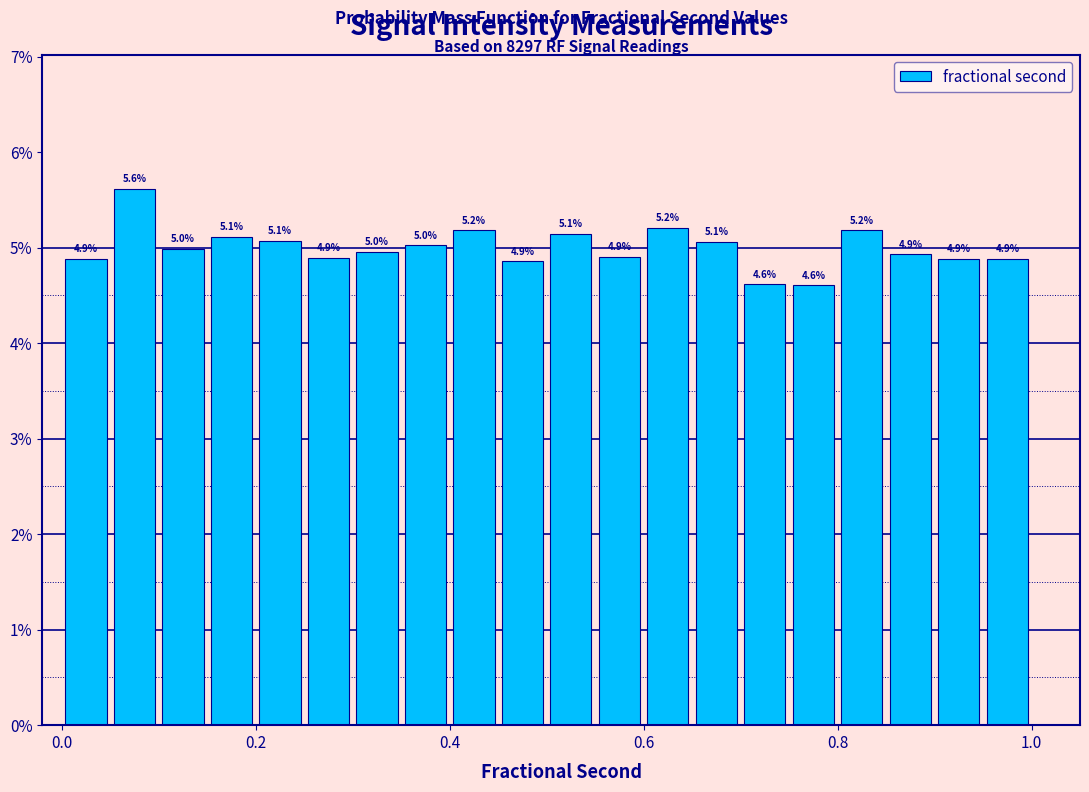

Around what value on the x-axis is the tallest bar? Give the approximate position of its centre, as read against the axis.

0.08